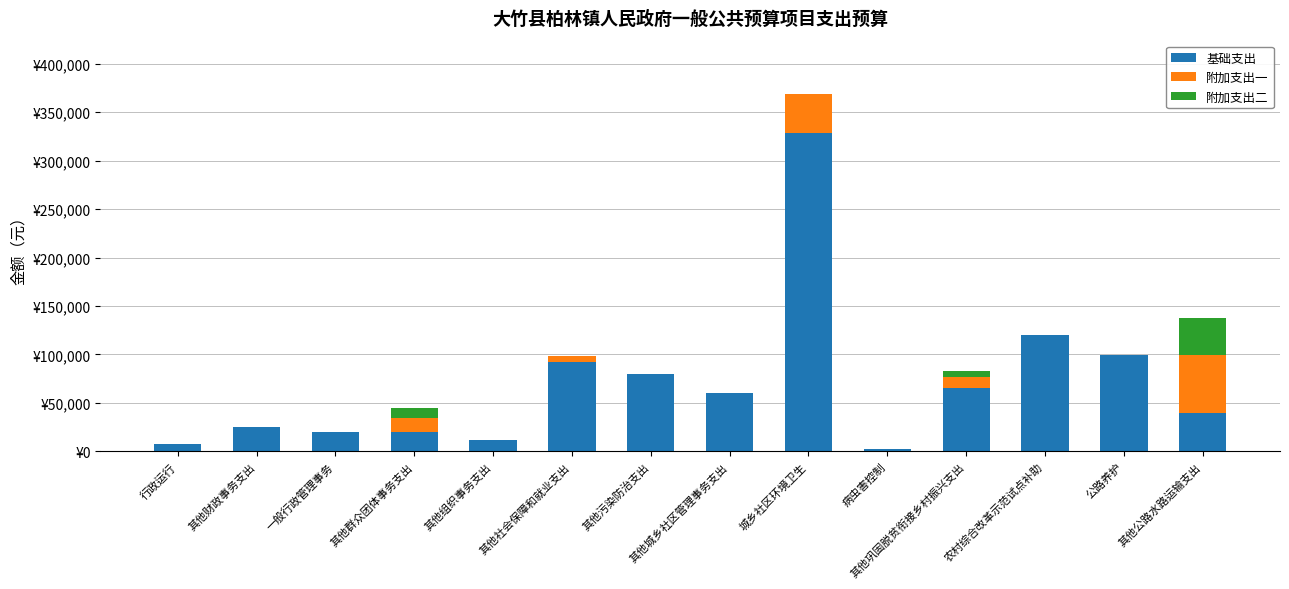

Does the chart contain stacked bars?

Yes